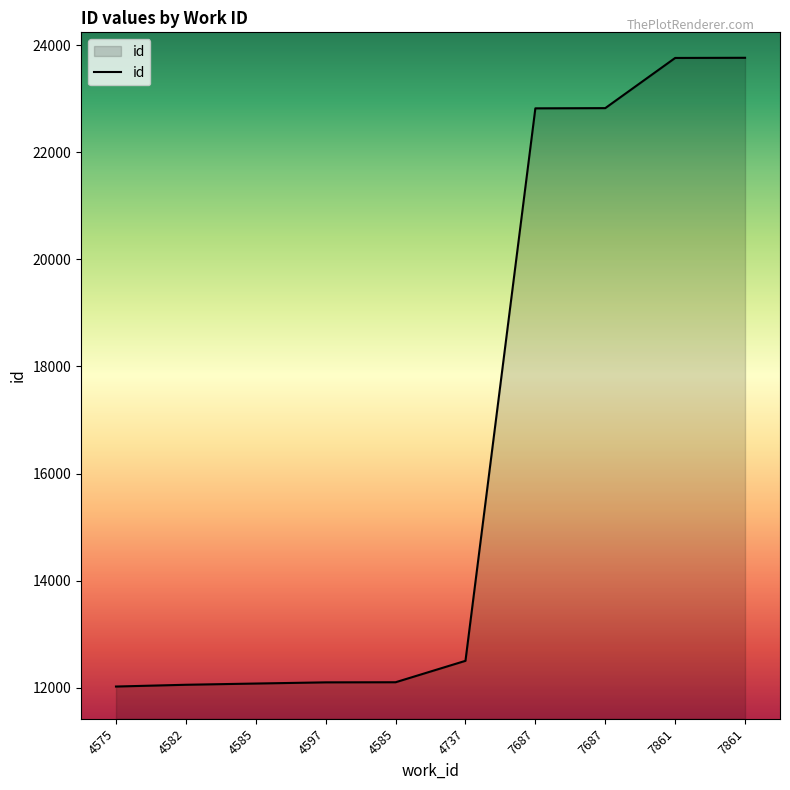

What is the label of the 8th point from the right?

4585